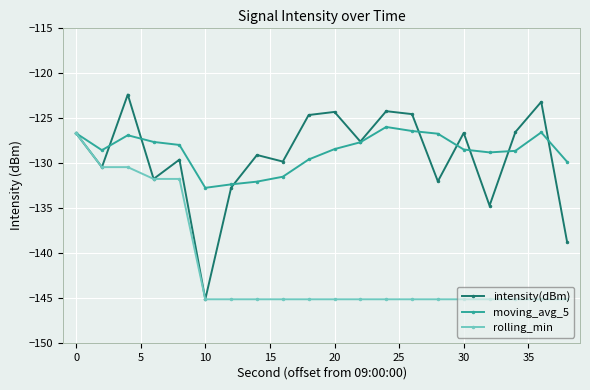

What is the value of the moving_avg_5 point at the 12th from the left?

-127.7